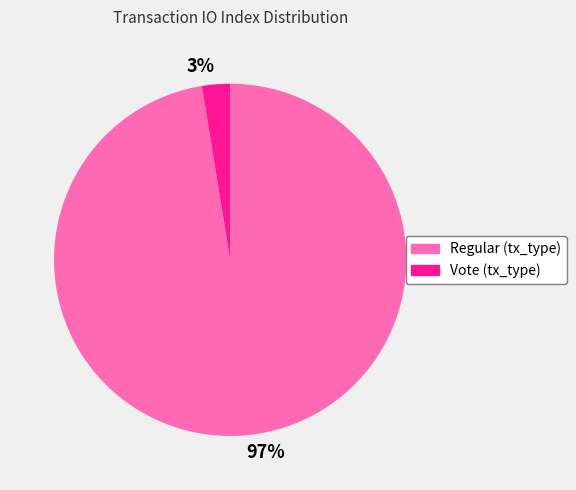

To the nearest percent, what is the combined percentage of Regular (tx_type) and Vote (tx_type)?

100%